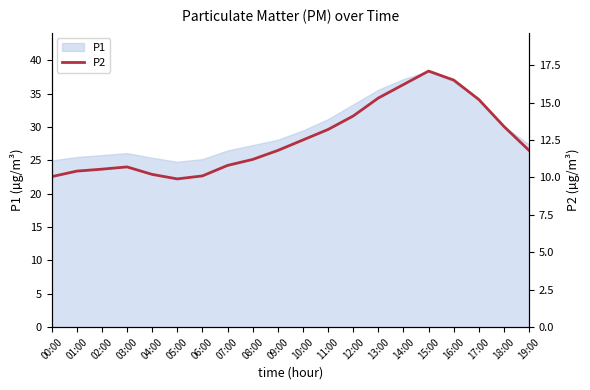

How many categories are shown in the chart?

20